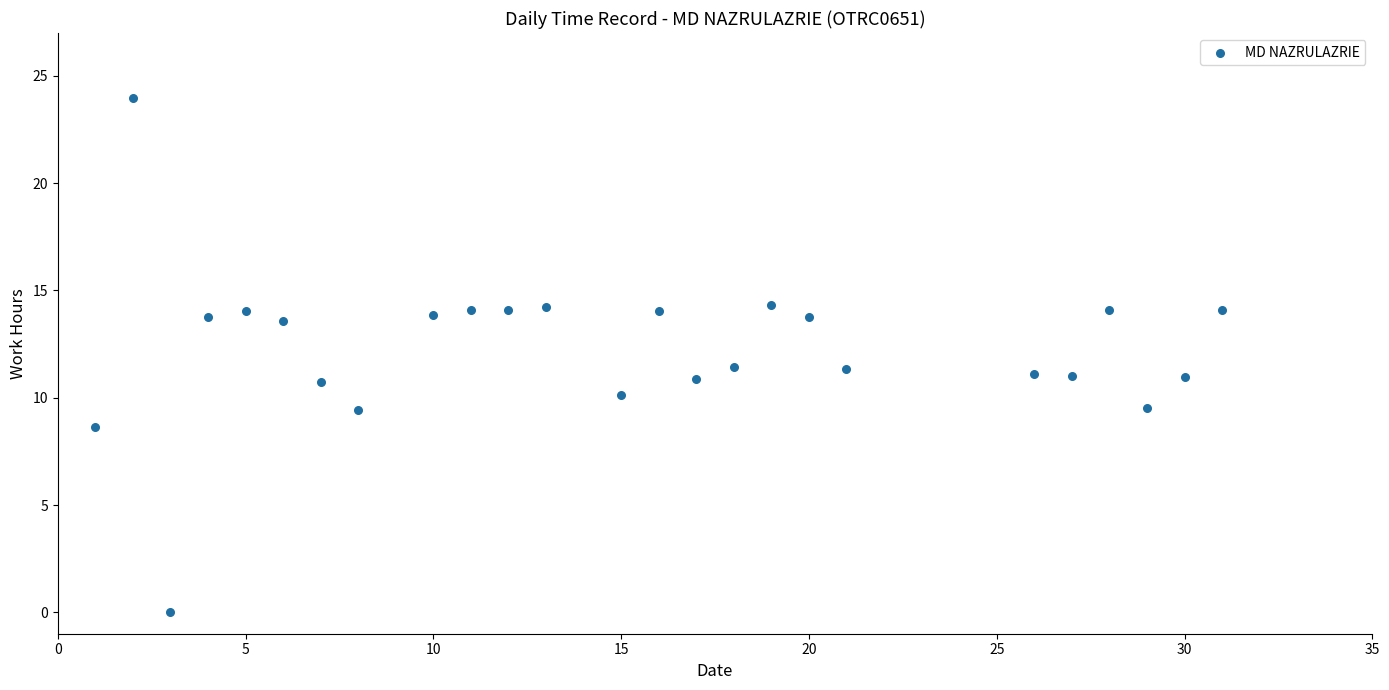

What is the range of X values (max minus min)?

30.0